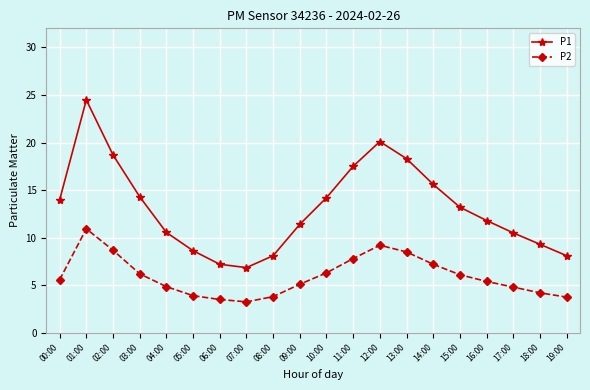

Which label corresponds to the largest value in the chart?

01:00